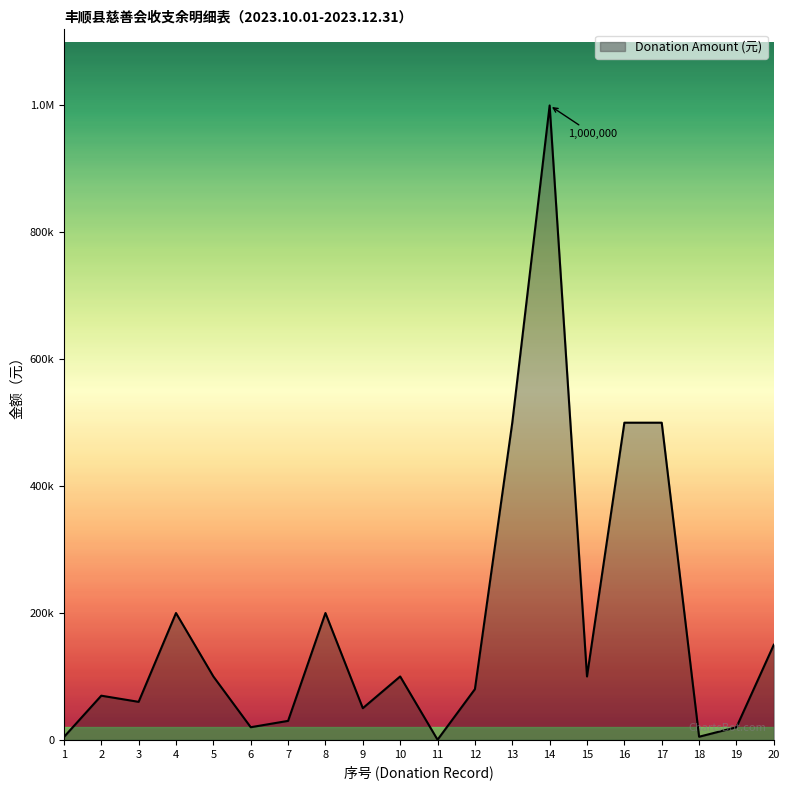

Rank the categories by value from highest to lowest.

14, 13, 16, 17, 4, 8, 20, 5, 10, 15, 12, 2, 3, 9, 7, 6, 19, 18, 1, 11